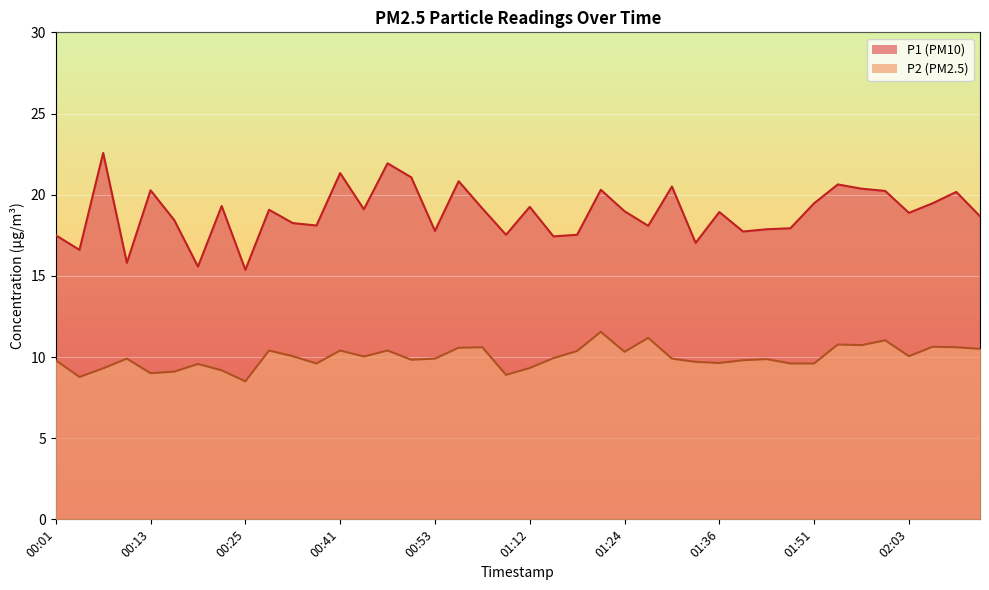

List the series in order of their overall mean, lowest first.

P2, P1